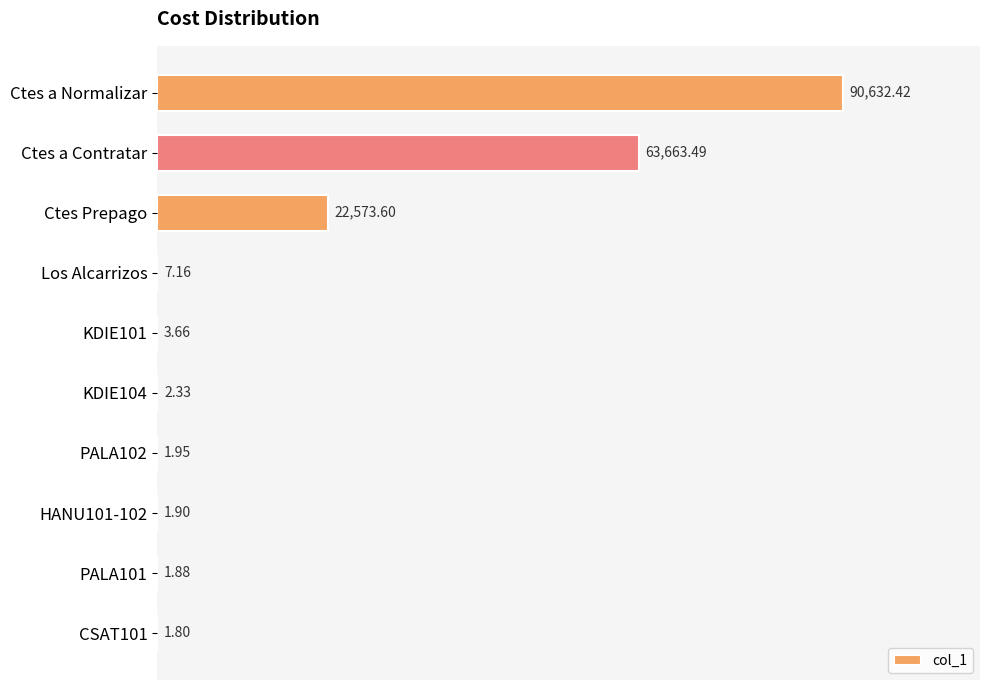

What is the sum of the values at Los Alcarrizos and PALA102?

9.1